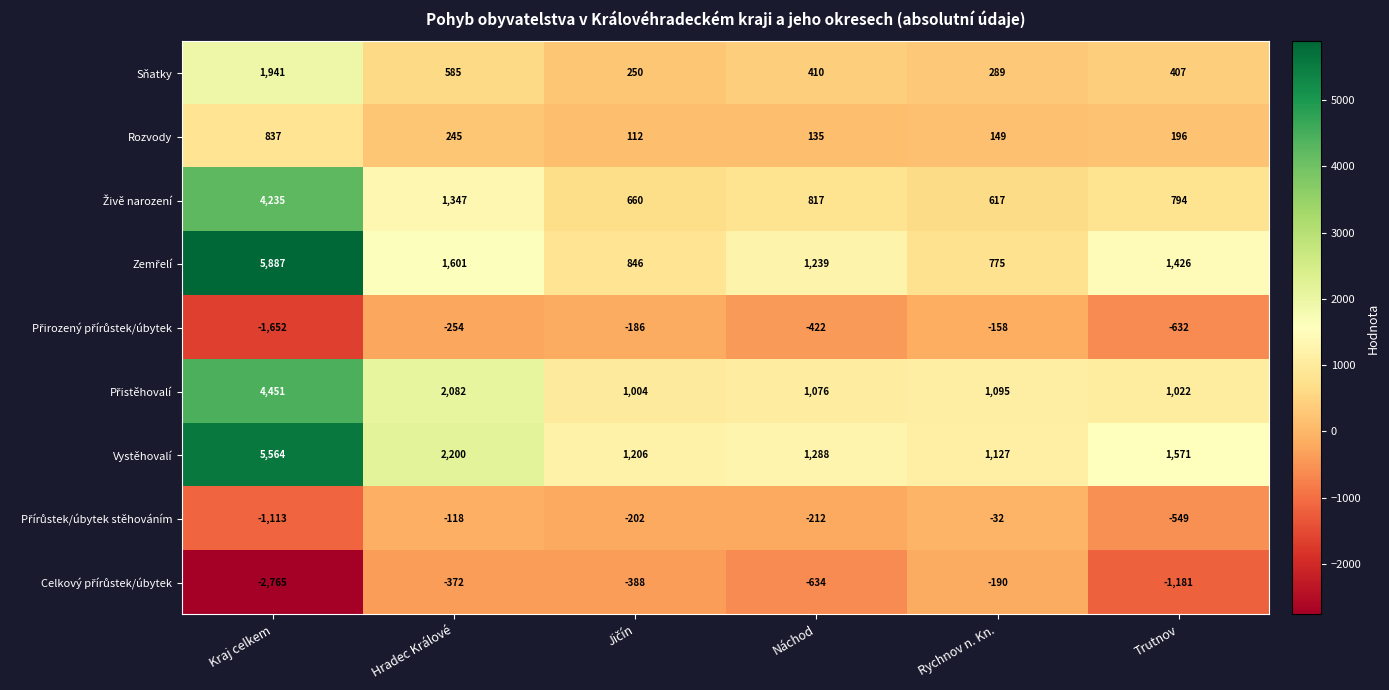

Read the Rozvody value at Kraj celkem, to the nearest 100.

800